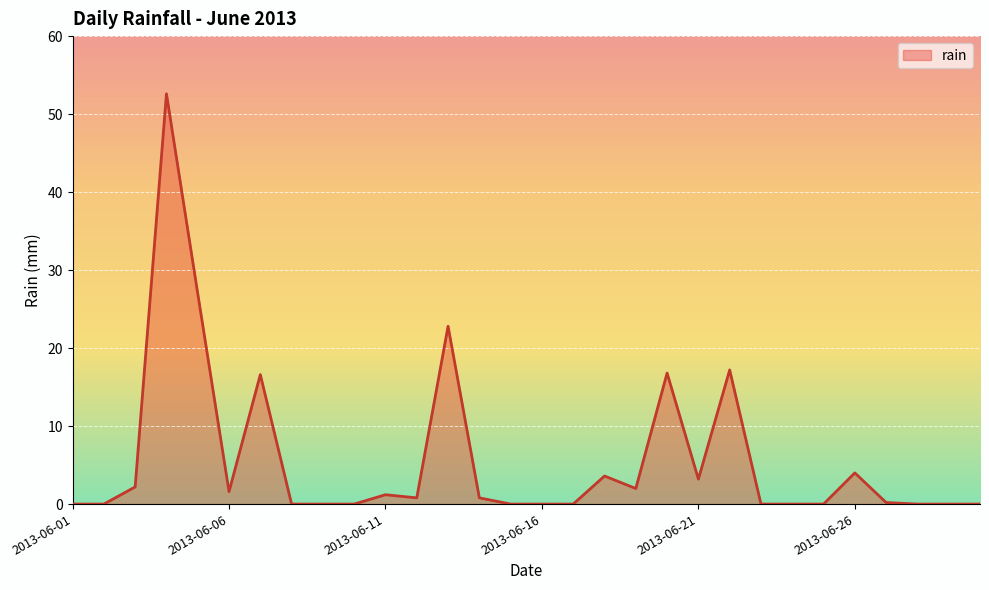

What is the difference between the maximum and minimum values?

52.6